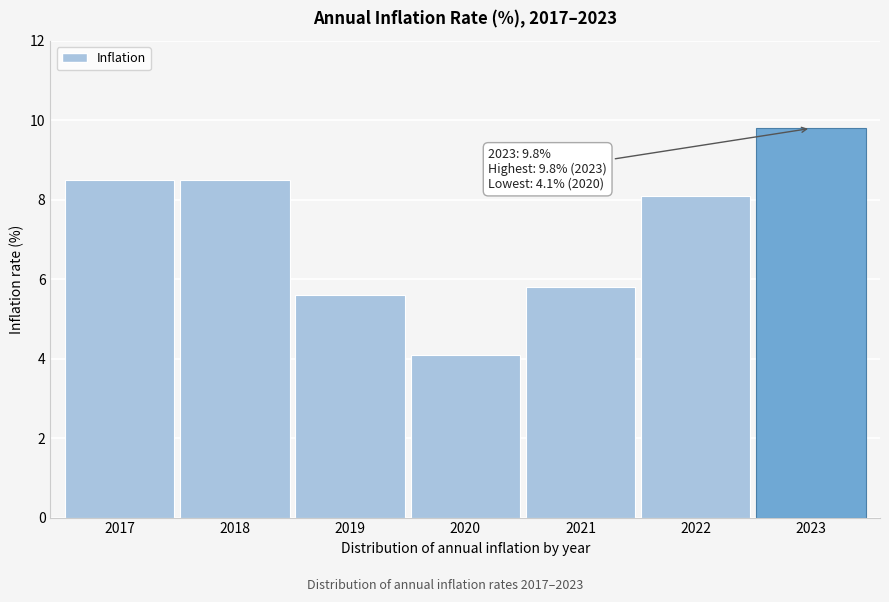

Reading left to right, transcribe all the data shown in this chart.

2017=8.5	2018=8.5	2019=5.6	2020=4.1	2021=5.8	2022=8.1	2023=9.8